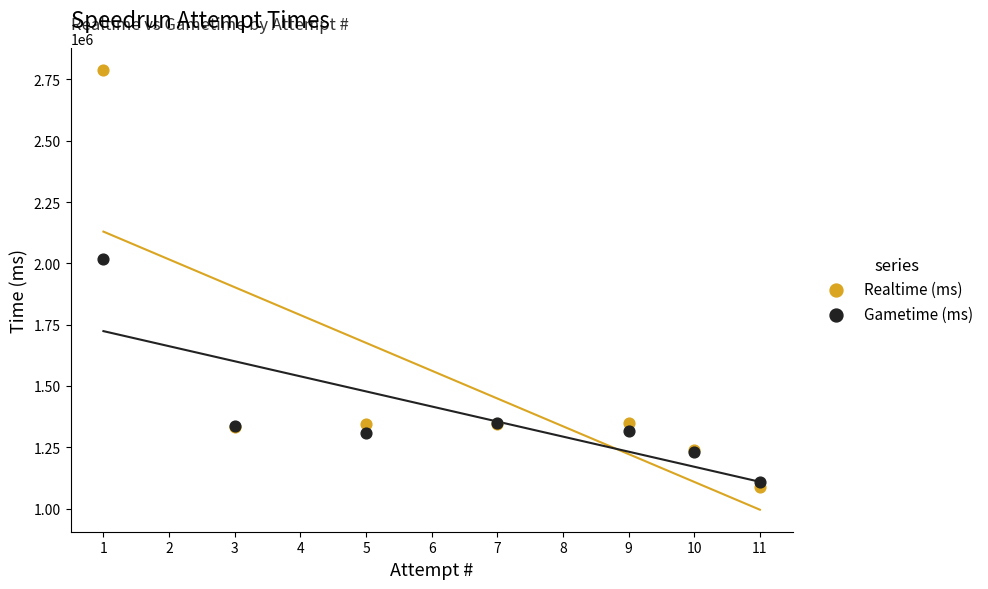

Which series contains the highest Y value?

Realtime (ms)